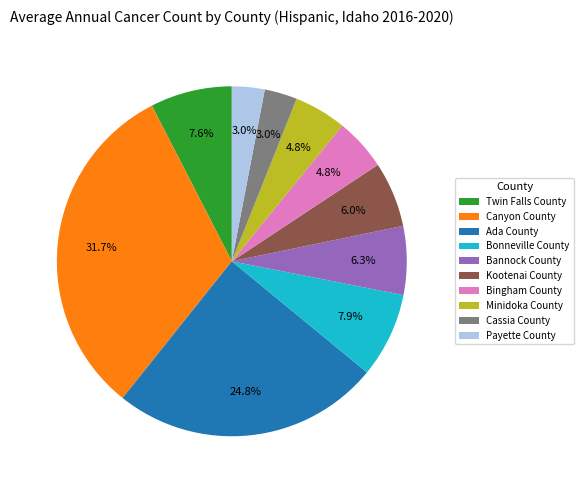

What is the largest slice in the pie chart?

Canyon County